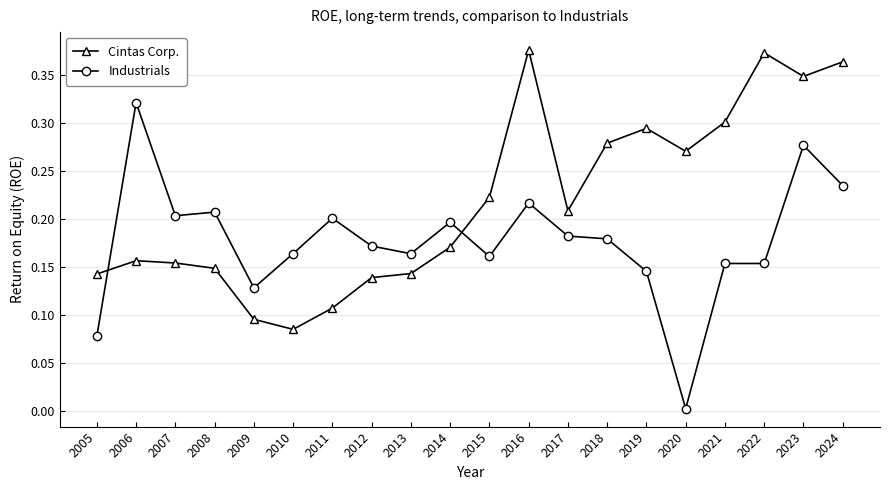

What is the sum of all Industrials values?

3.5